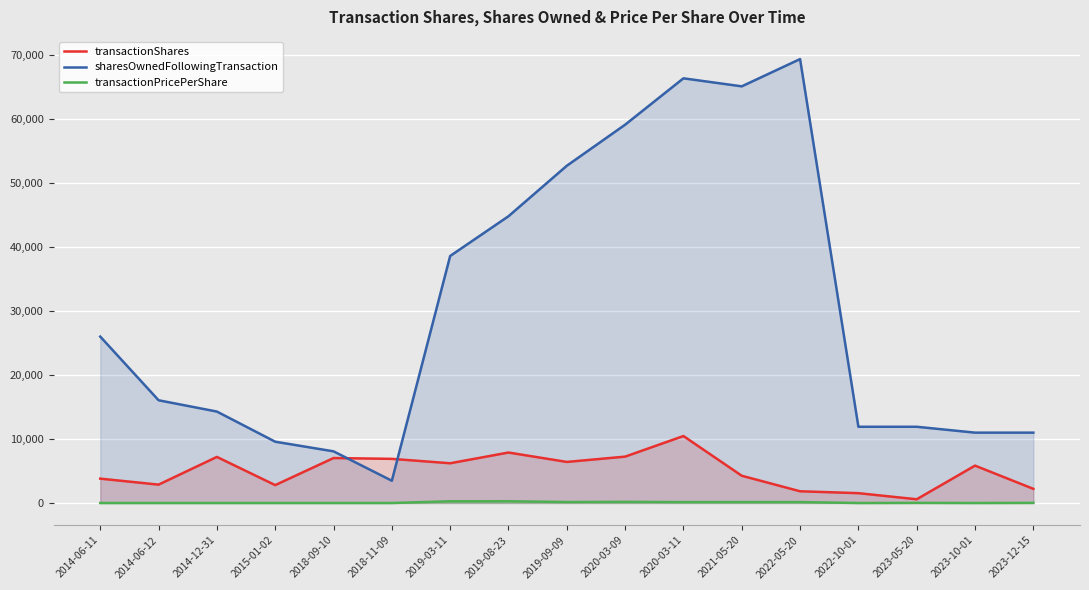

Rank the series by their maximum value, from lowest to highest.

transactionPricePerShare, transactionShares, sharesOwnedFollowingTransaction